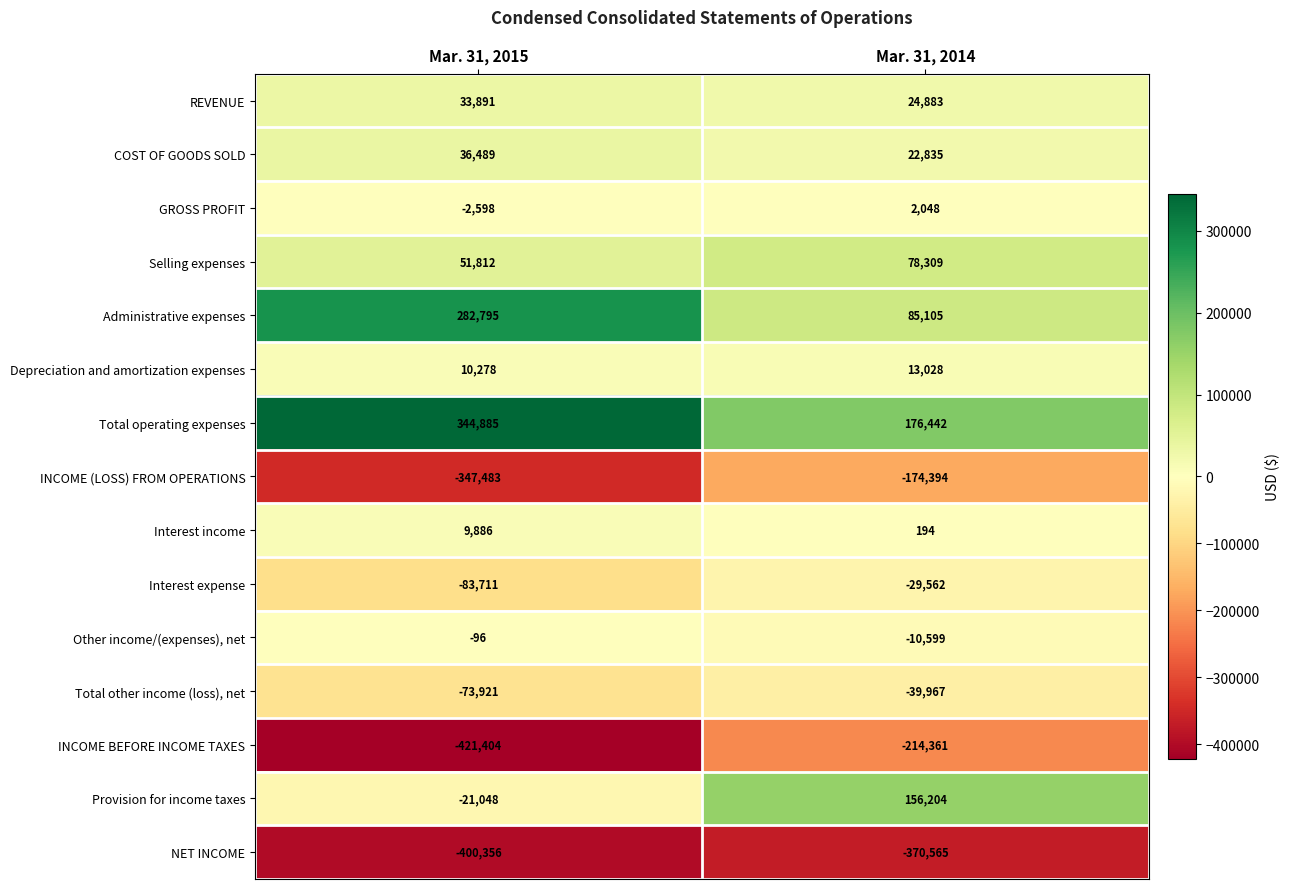

The INCOME (LOSS) FROM OPERATIONS series shows -230953 at Mar. 31, 2015. True or false?

False